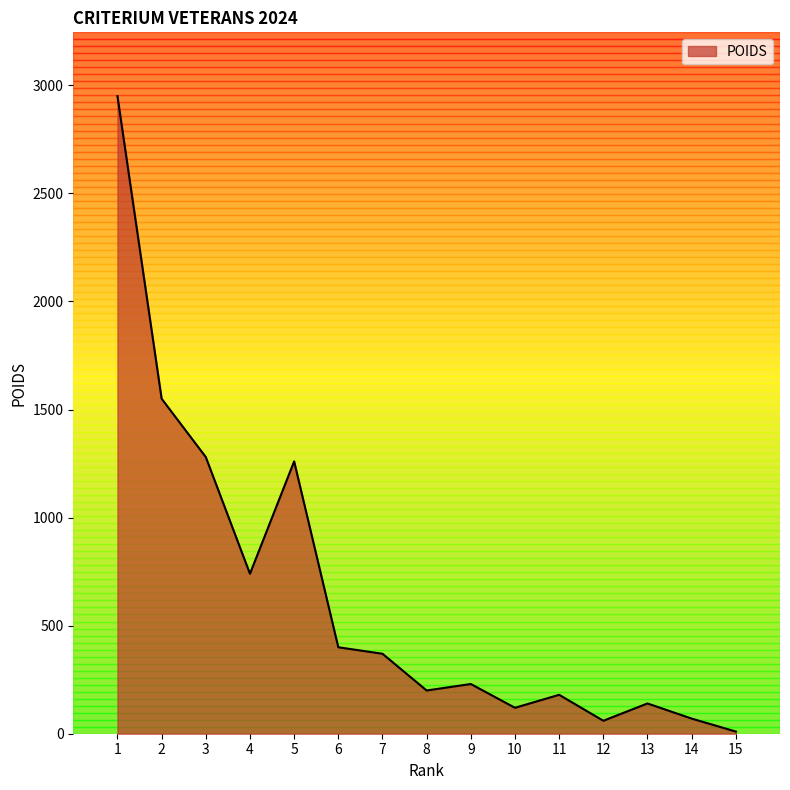

What is the change in value from 6 to 9?

-170